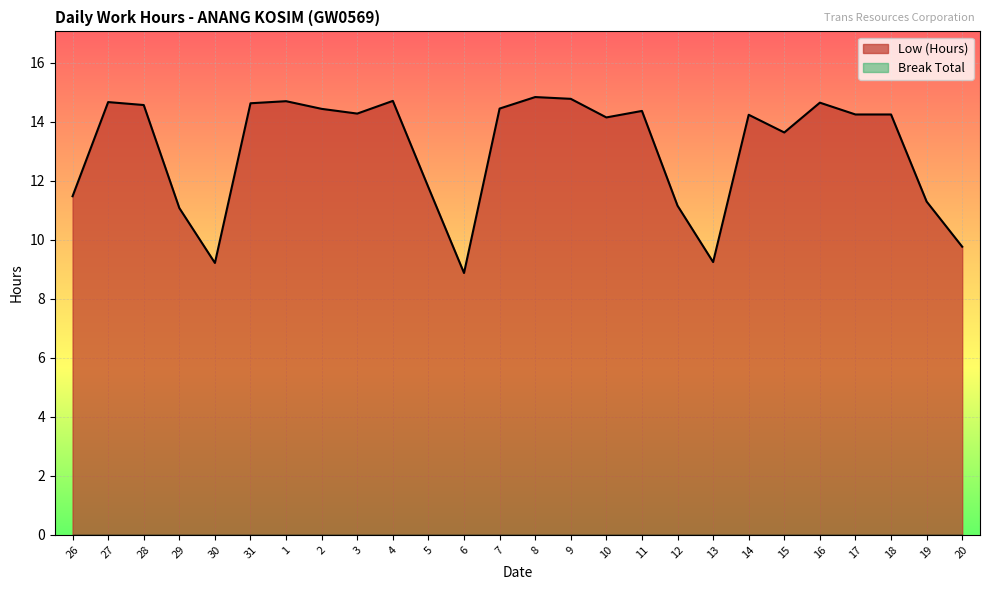

Reading right to left, extract all data points from this chart.

9.8	11.3	14.2	14.2	14.6	13.6	14.2	9.2	11.2	14.4	14.1	14.8	14.8	14.4	8.9	11.8	14.7	14.3	14.4	14.7	14.6	9.2	11.1	14.6	14.7	11.5